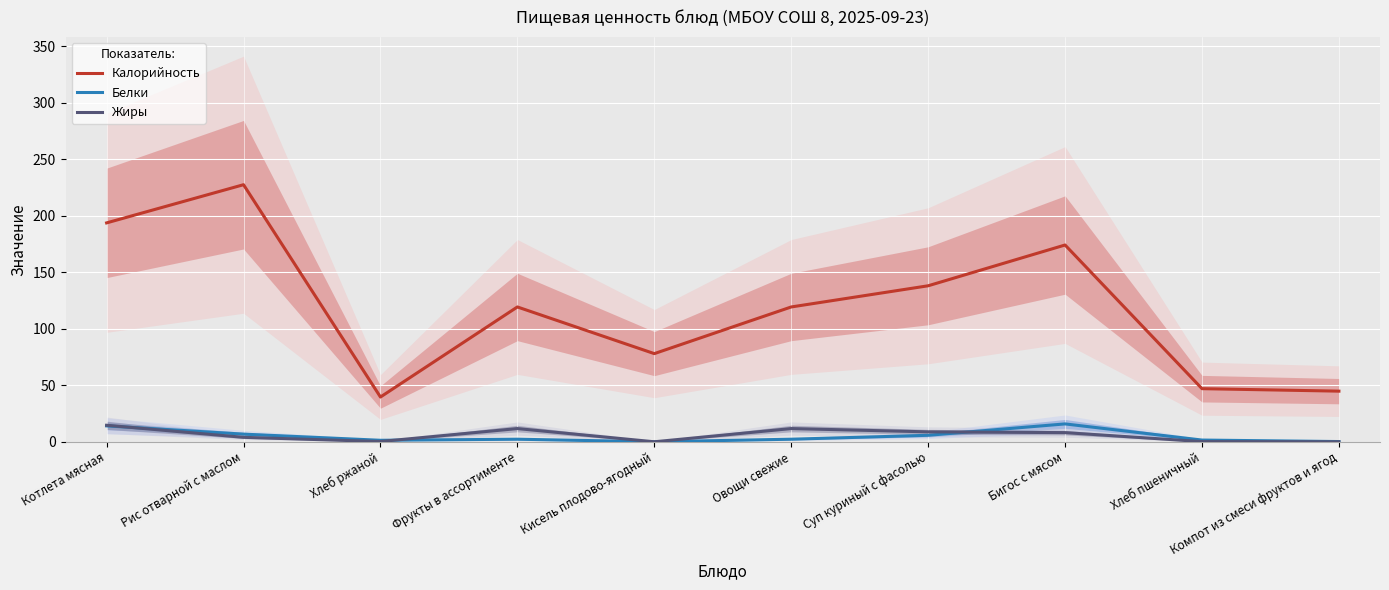

True or false: Белки has a value of 2.3 at Фрукты в ассортименте.

True